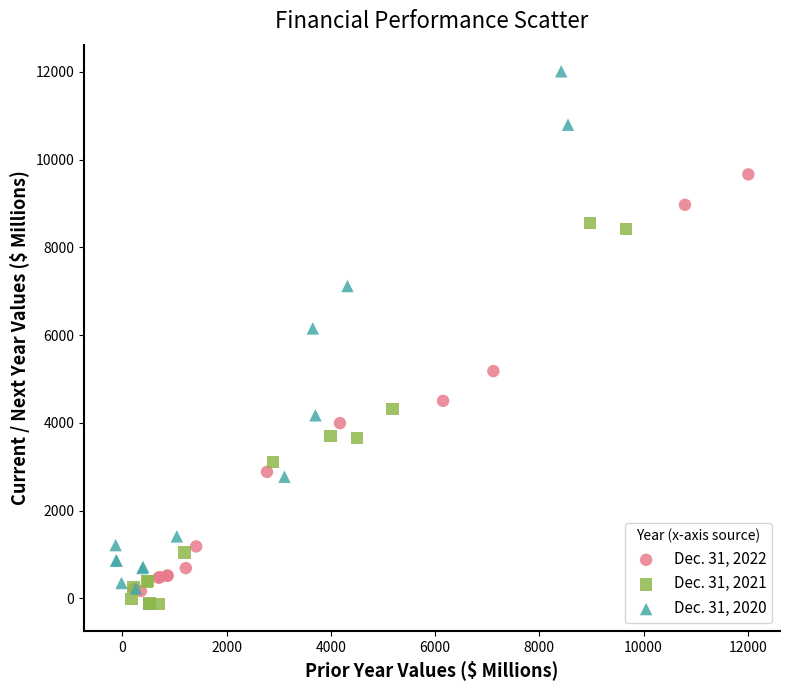

What are all the series names shown in the legend?

Dec. 31, 2022, Dec. 31, 2021, Dec. 31, 2020